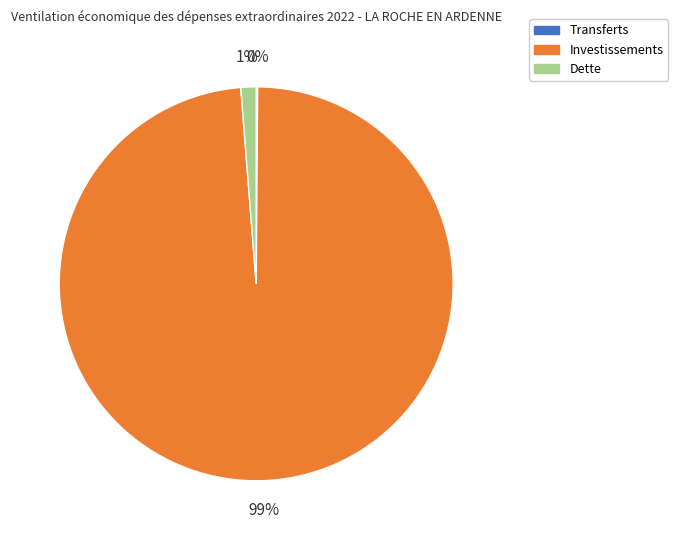

To the nearest percent, what is the difference between the largest and smallest slice percentages?

99%